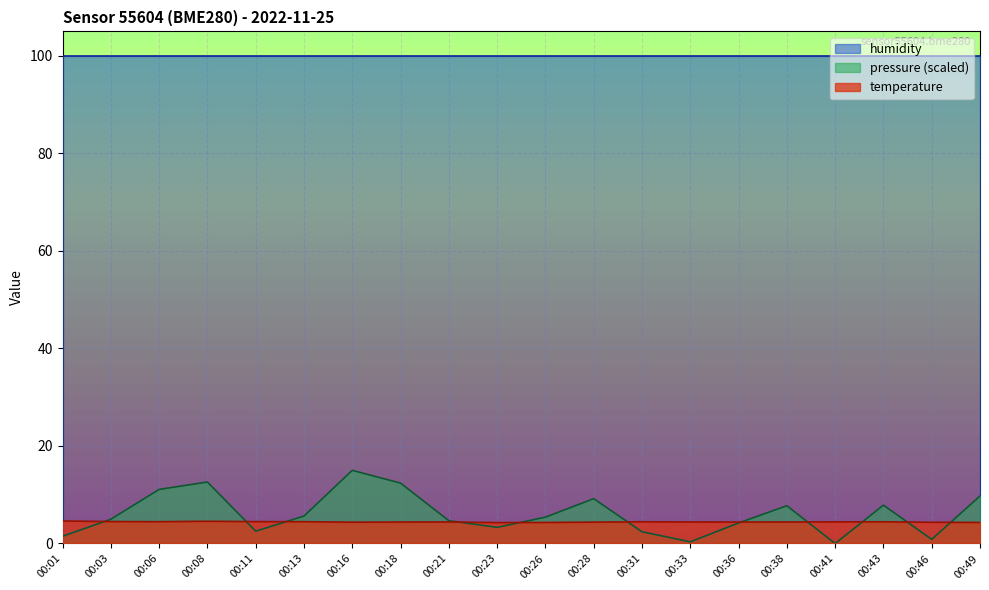

At how many categories does at least one series exceed 7?

20